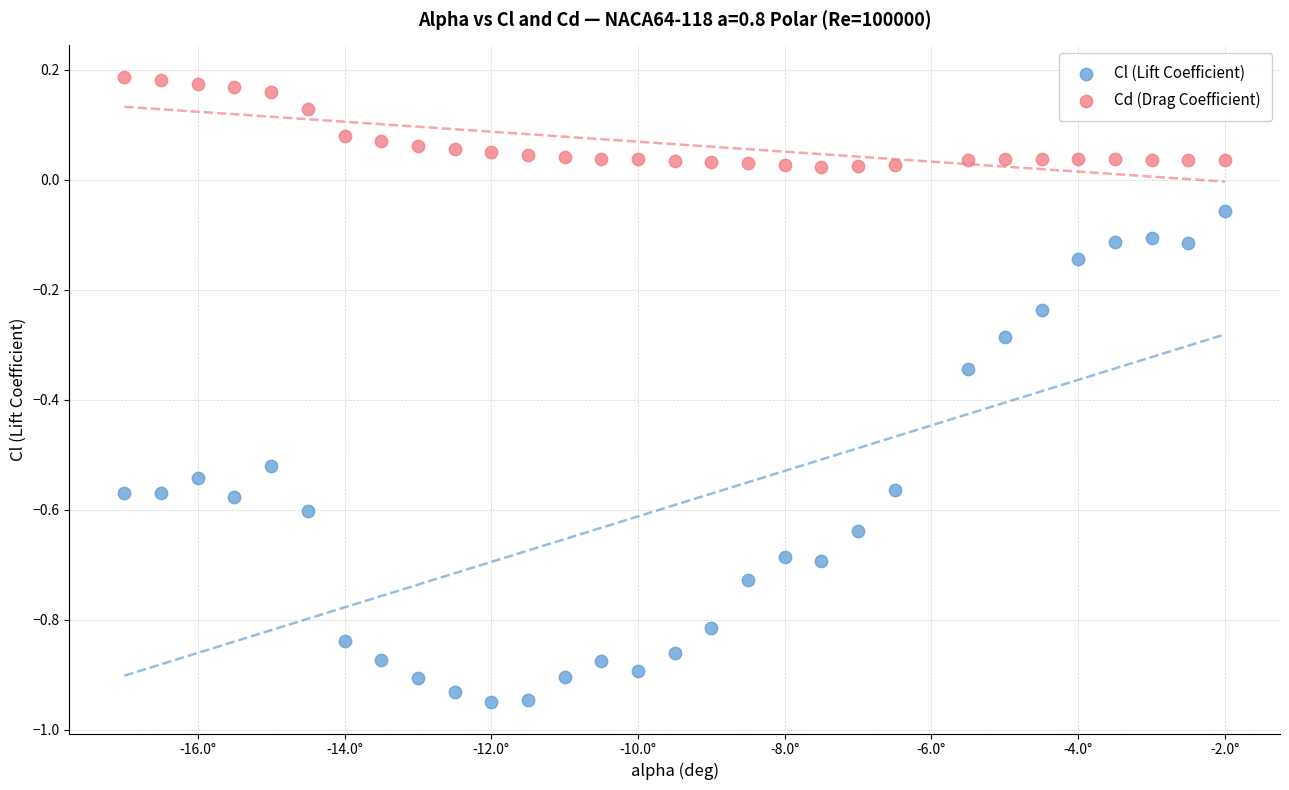

Across all data points, what is the range of Y values (max minus min)?

1.1